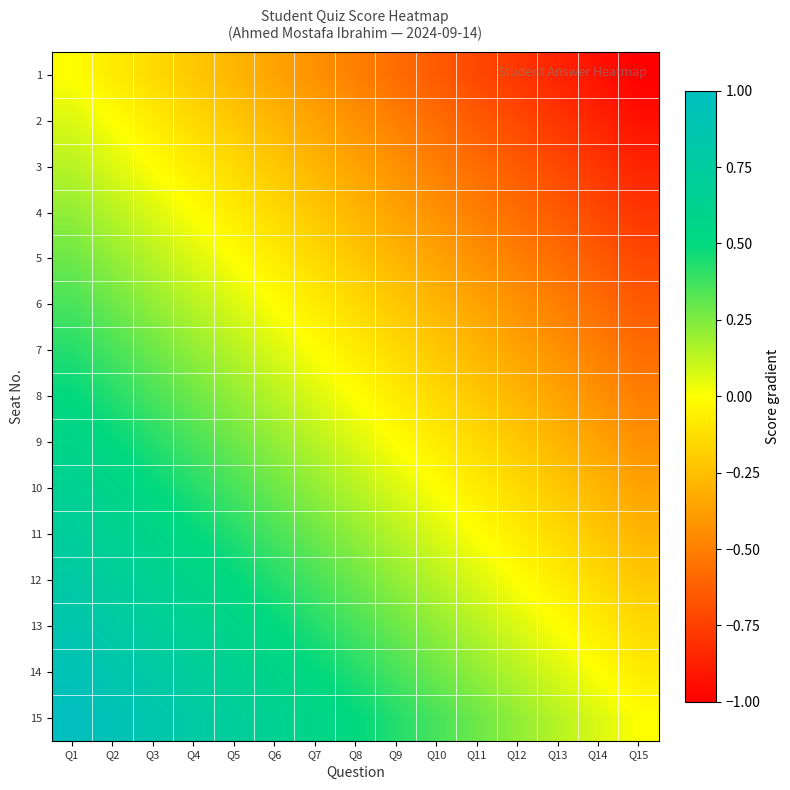

Reading right to left, extract all data points from this chart.

1: Q15=-1.0	Q14=-0.9	Q13=-0.9	Q12=-0.8	Q11=-0.7	Q10=-0.6	Q9=-0.6	Q8=-0.5	Q7=-0.4	Q6=-0.4	Q5=-0.3	Q4=-0.2	Q3=-0.1	Q2=-0.1	Q1=0.0
2: Q15=-0.9	Q14=-0.9	Q13=-0.8	Q12=-0.7	Q11=-0.6	Q10=-0.6	Q9=-0.5	Q8=-0.4	Q7=-0.4	Q6=-0.3	Q5=-0.2	Q4=-0.1	Q3=-0.1	Q2=0.0	Q1=0.1
3: Q15=-0.9	Q14=-0.8	Q13=-0.7	Q12=-0.6	Q11=-0.6	Q10=-0.5	Q9=-0.4	Q8=-0.4	Q7=-0.3	Q6=-0.2	Q5=-0.1	Q4=-0.1	Q3=0.0	Q2=0.1	Q1=0.1
4: Q15=-0.8	Q14=-0.7	Q13=-0.6	Q12=-0.6	Q11=-0.5	Q10=-0.4	Q9=-0.4	Q8=-0.3	Q7=-0.2	Q6=-0.1	Q5=-0.1	Q4=0.0	Q3=0.1	Q2=0.1	Q1=0.2
5: Q15=-0.7	Q14=-0.6	Q13=-0.6	Q12=-0.5	Q11=-0.4	Q10=-0.4	Q9=-0.3	Q8=-0.2	Q7=-0.1	Q6=-0.1	Q5=0.0	Q4=0.1	Q3=0.1	Q2=0.2	Q1=0.3
6: Q15=-0.6	Q14=-0.6	Q13=-0.5	Q12=-0.4	Q11=-0.4	Q10=-0.3	Q9=-0.2	Q8=-0.1	Q7=-0.1	Q6=0.0	Q5=0.1	Q4=0.1	Q3=0.2	Q2=0.3	Q1=0.4
7: Q15=-0.6	Q14=-0.5	Q13=-0.4	Q12=-0.4	Q11=-0.3	Q10=-0.2	Q9=-0.1	Q8=-0.1	Q7=0.0	Q6=0.1	Q5=0.1	Q4=0.2	Q3=0.3	Q2=0.4	Q1=0.4
8: Q15=-0.5	Q14=-0.4	Q13=-0.4	Q12=-0.3	Q11=-0.2	Q10=-0.1	Q9=-0.1	Q8=0.0	Q7=0.1	Q6=0.1	Q5=0.2	Q4=0.3	Q3=0.4	Q2=0.4	Q1=0.5
9: Q15=-0.4	Q14=-0.4	Q13=-0.3	Q12=-0.2	Q11=-0.1	Q10=-0.1	Q9=0.0	Q8=0.1	Q7=0.1	Q6=0.2	Q5=0.3	Q4=0.4	Q3=0.4	Q2=0.5	Q1=0.6
10: Q15=-0.4	Q14=-0.3	Q13=-0.2	Q12=-0.1	Q11=-0.1	Q10=0.0	Q9=0.1	Q8=0.1	Q7=0.2	Q6=0.3	Q5=0.4	Q4=0.4	Q3=0.5	Q2=0.6	Q1=0.6
11: Q15=-0.3	Q14=-0.2	Q13=-0.1	Q12=-0.1	Q11=0.0	Q10=0.1	Q9=0.1	Q8=0.2	Q7=0.3	Q6=0.4	Q5=0.4	Q4=0.5	Q3=0.6	Q2=0.6	Q1=0.7
12: Q15=-0.2	Q14=-0.1	Q13=-0.1	Q12=0.0	Q11=0.1	Q10=0.1	Q9=0.2	Q8=0.3	Q7=0.4	Q6=0.4	Q5=0.5	Q4=0.6	Q3=0.6	Q2=0.7	Q1=0.8
13: Q15=-0.1	Q14=-0.1	Q13=0.0	Q12=0.1	Q11=0.1	Q10=0.2	Q9=0.3	Q8=0.4	Q7=0.4	Q6=0.5	Q5=0.6	Q4=0.6	Q3=0.7	Q2=0.8	Q1=0.9
14: Q15=-0.1	Q14=0.0	Q13=0.1	Q12=0.1	Q11=0.2	Q10=0.3	Q9=0.4	Q8=0.4	Q7=0.5	Q6=0.6	Q5=0.6	Q4=0.7	Q3=0.8	Q2=0.9	Q1=0.9
15: Q15=0.0	Q14=0.1	Q13=0.1	Q12=0.2	Q11=0.3	Q10=0.4	Q9=0.4	Q8=0.5	Q7=0.6	Q6=0.6	Q5=0.7	Q4=0.8	Q3=0.9	Q2=0.9	Q1=1.0